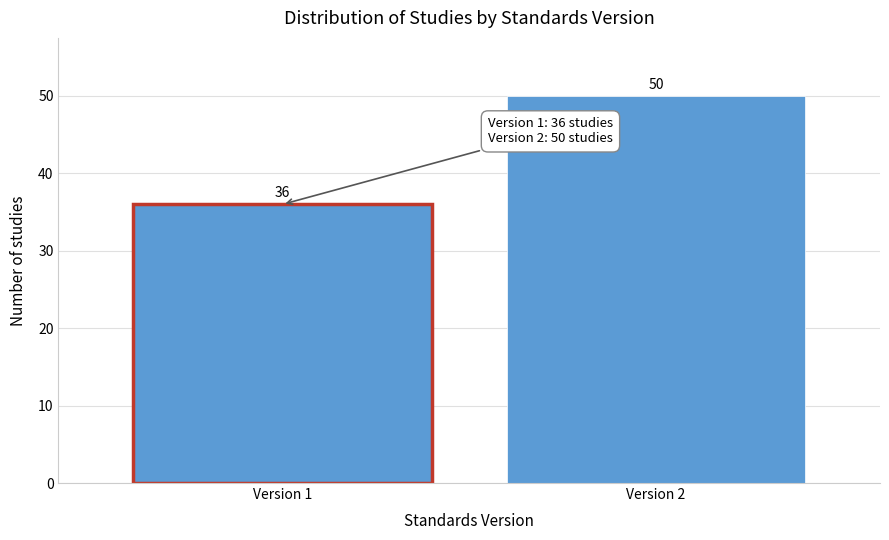

Reading left to right, what are all the values shown in this chart?

Version 1=36	Version 2=50